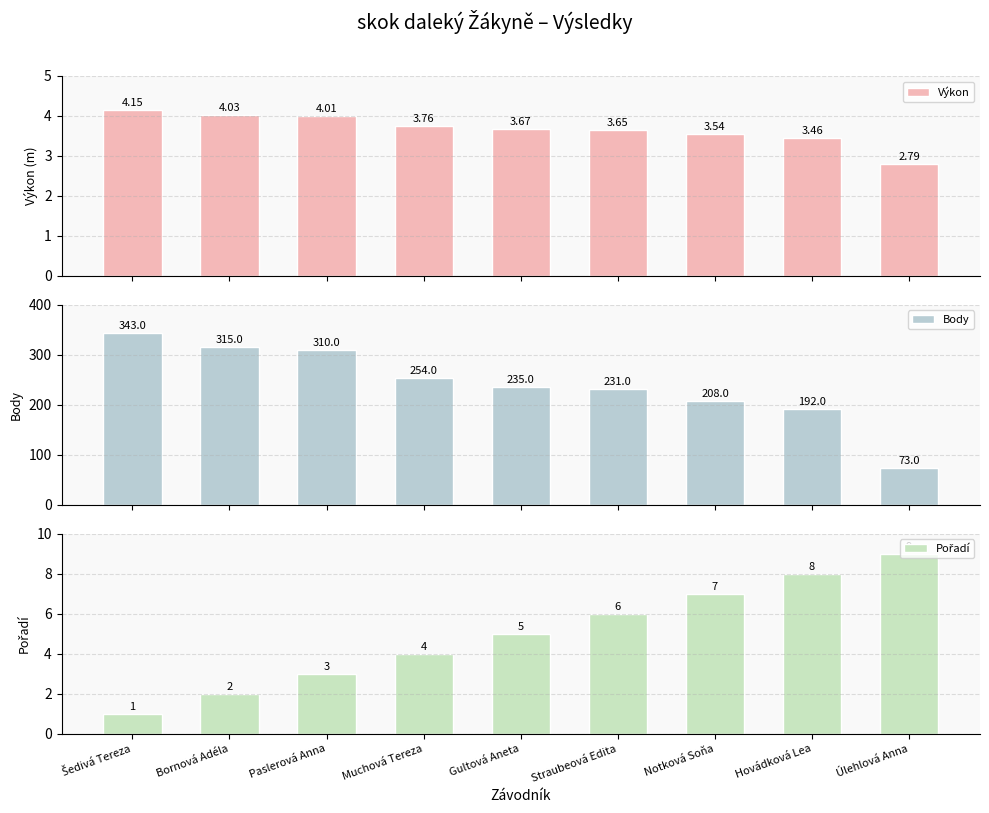

How many data points in Výkon are above 3?

8